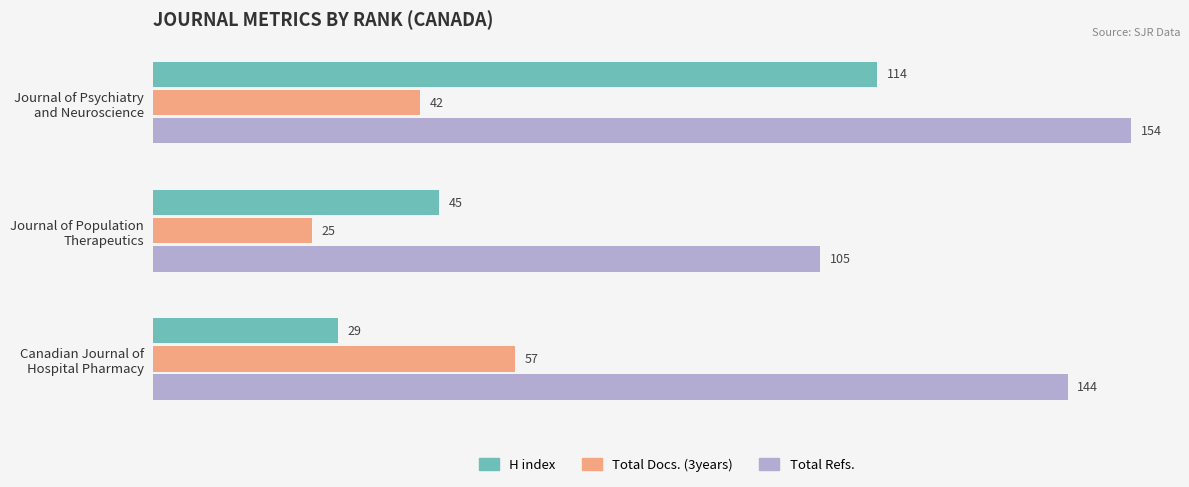

How many Total Refs. values are between 105 and 154?

3